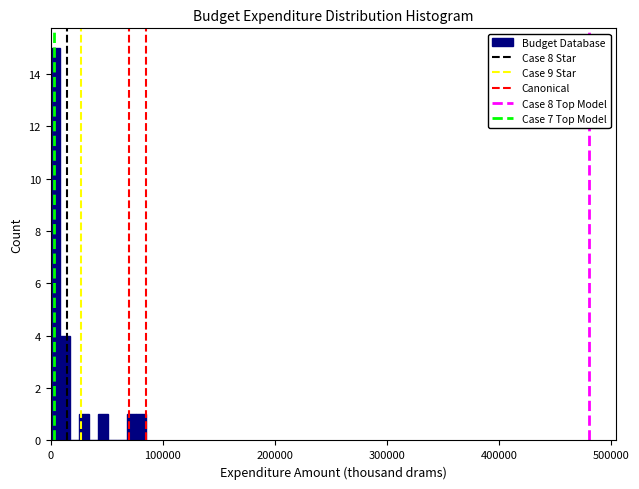

Around what value on the x-axis is the tallest bar? Give the approximate position of its centre, as read against the axis.

0